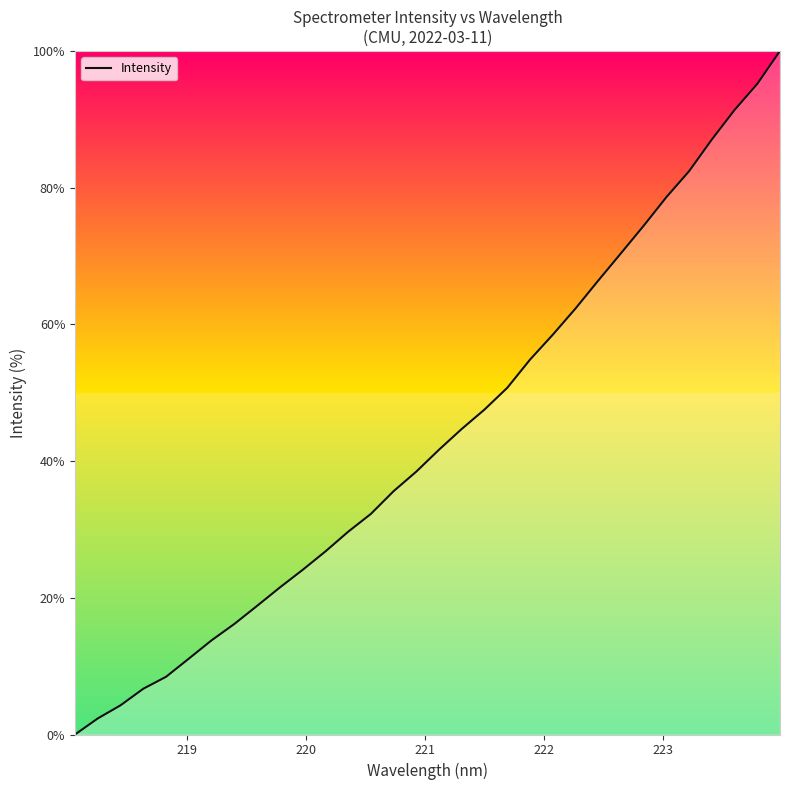

What is the maximum value shown in the chart?

100.0